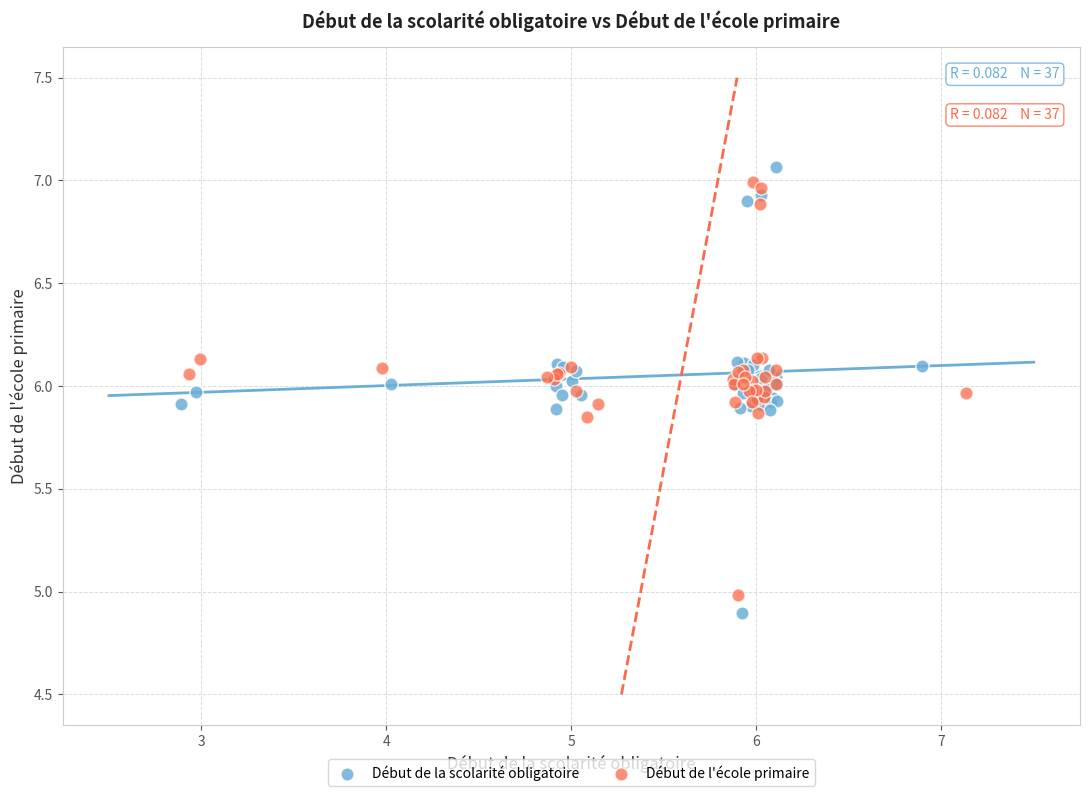

Which series has the widest spread of Y values?

Début de la scolarité obligatoire